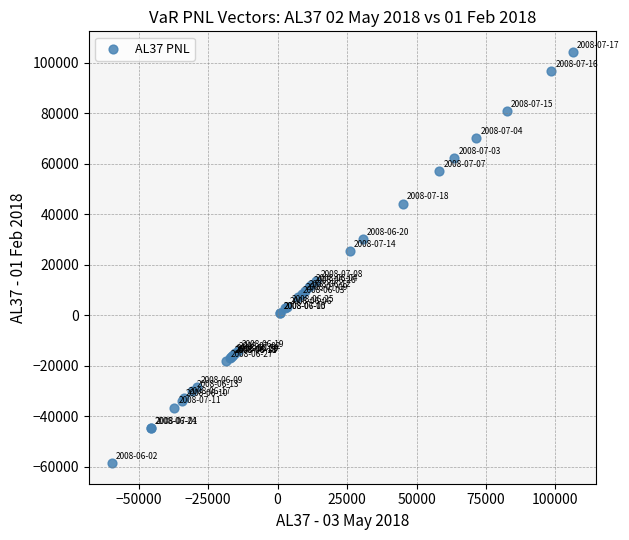

What Y value in the scatter plot is closest to 22865?

25515.9